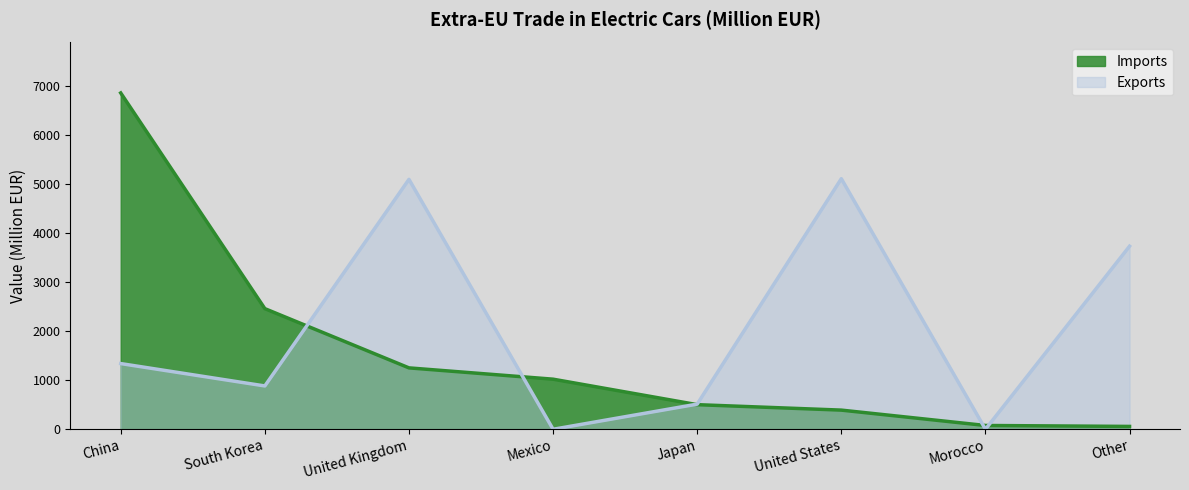

Does the chart display data point markers on the line(s)?

No